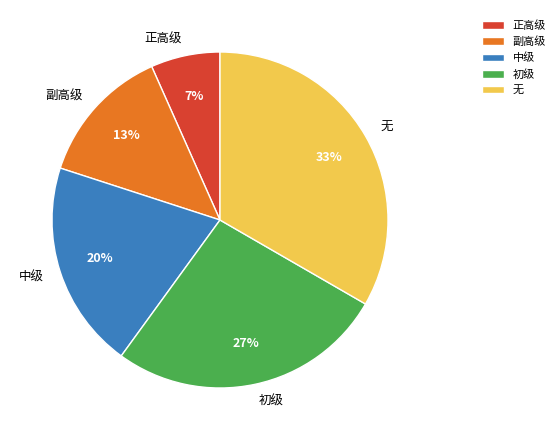

What is the smallest slice in the pie chart?

正高级